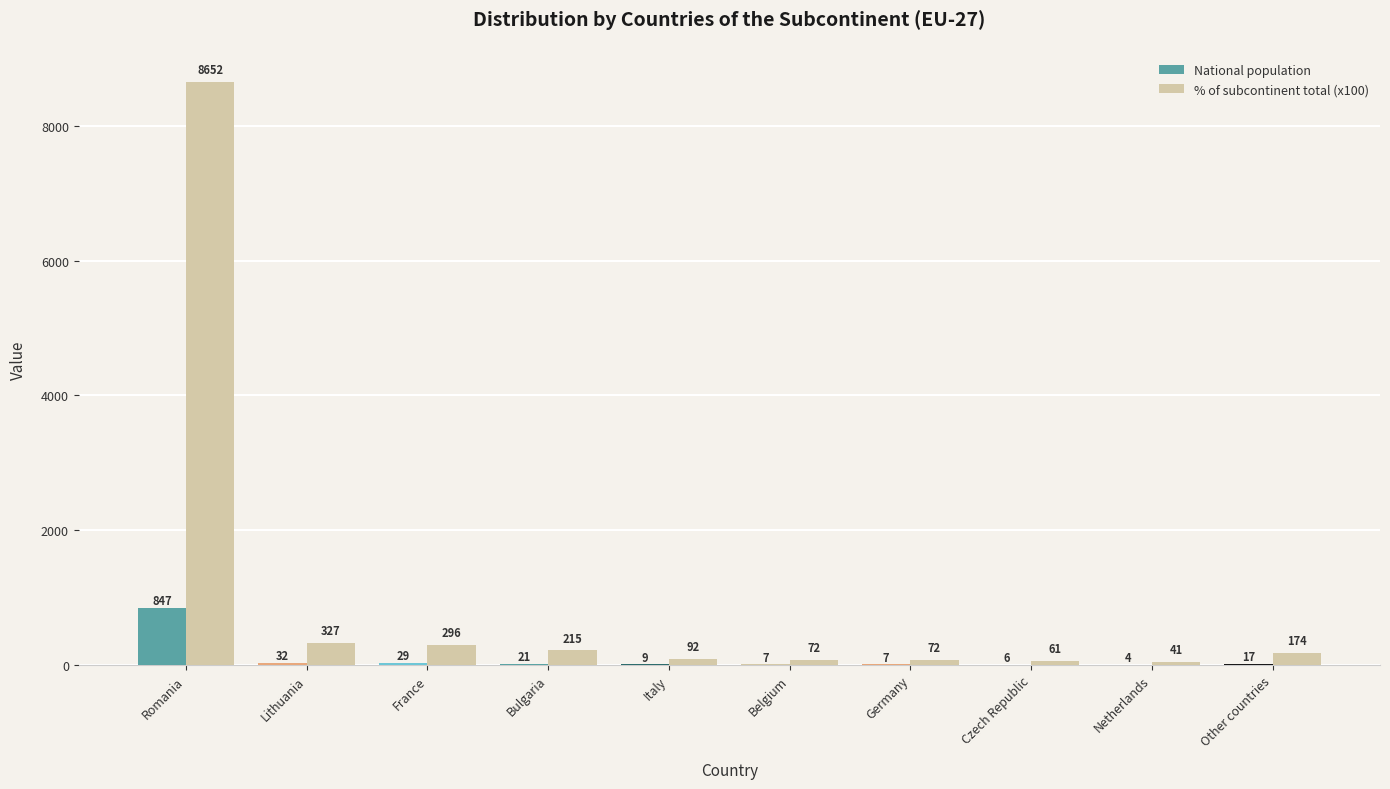

Count the number of data series in this chart.

2